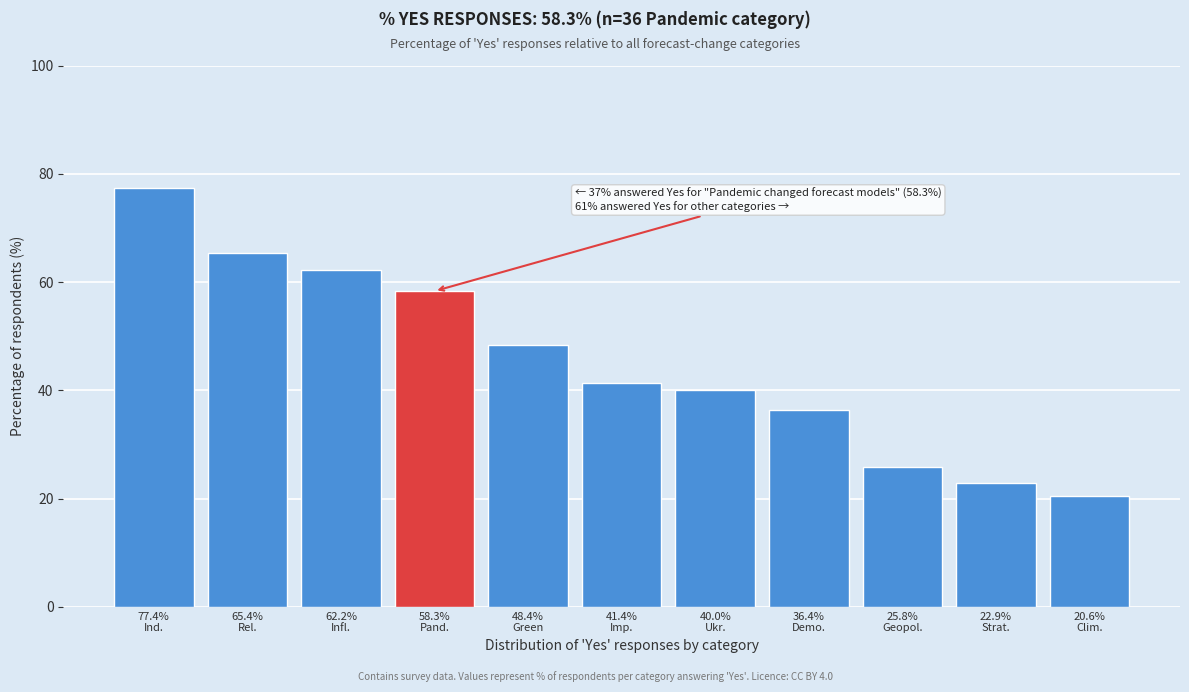

Reading left to right, transcribe all the data shown in this chart.

77.4	65.4	62.2	58.3	48.4	41.4	40.0	36.4	25.8	22.9	20.6